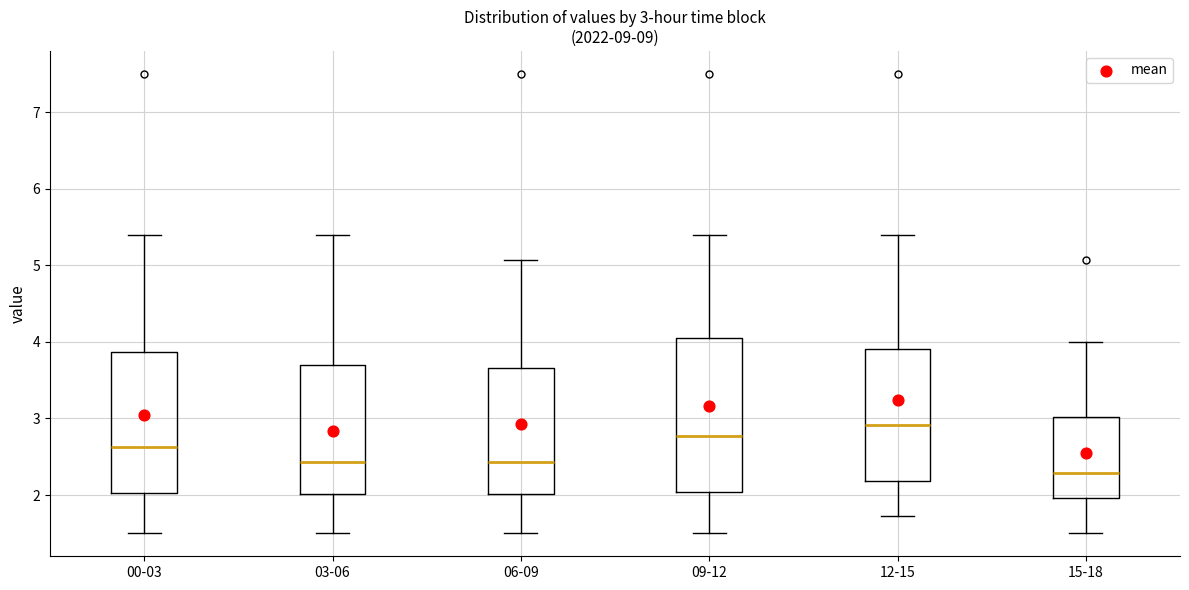

Which box's median line is the highest?

12-15